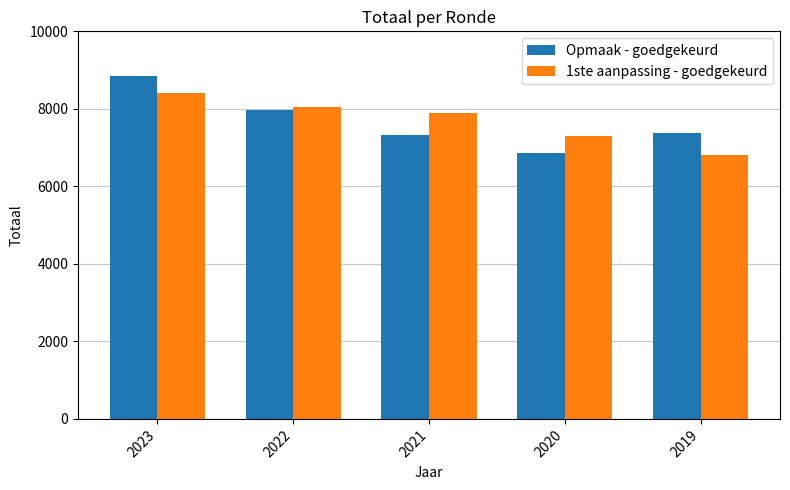

What is the total value across all series at 2022?

16027